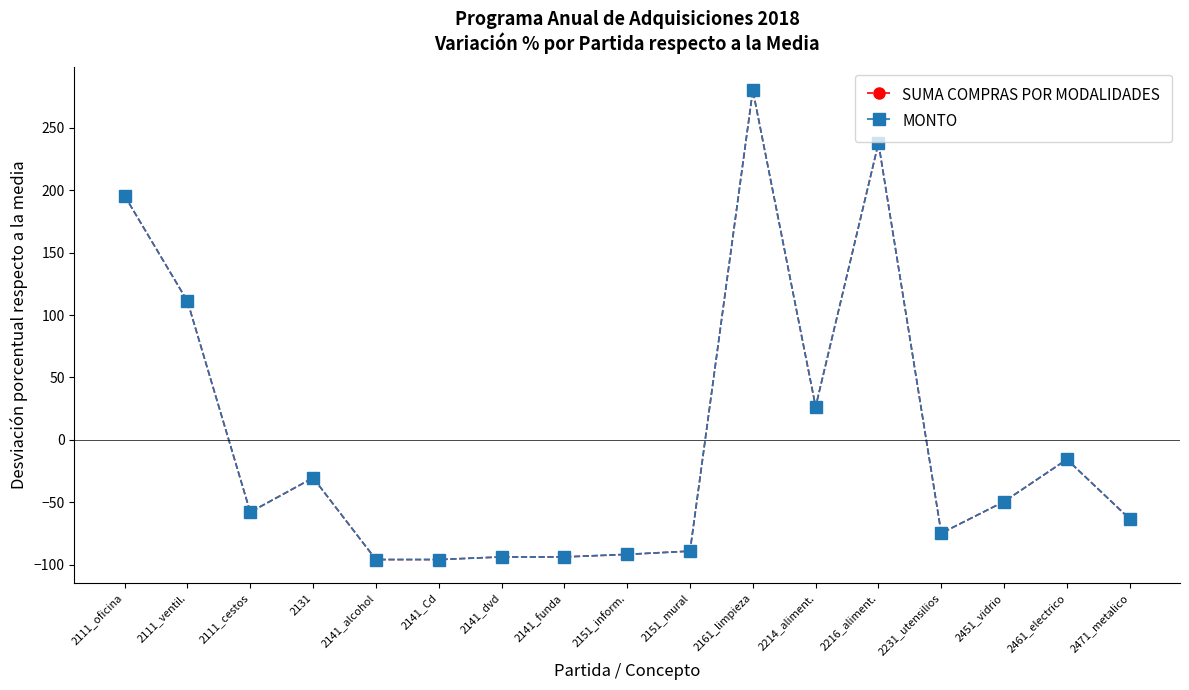

What position from the right is 2141_funda?

10